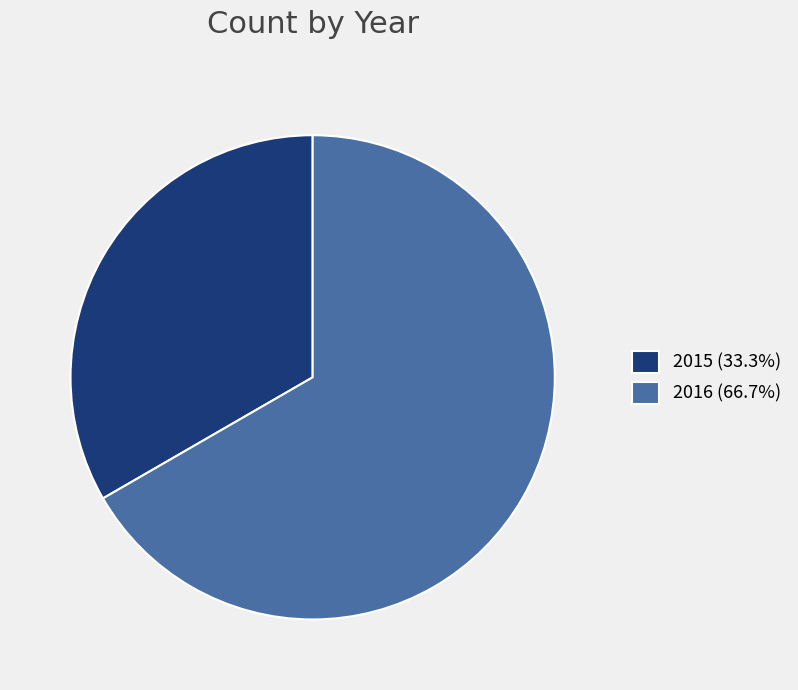

Is 2015 (33.3%) the majority of the pie?

No